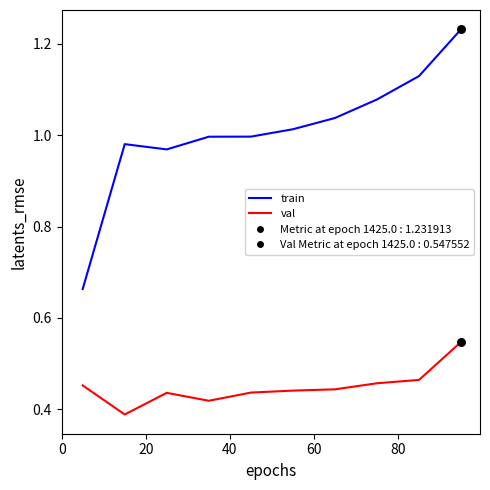

Which series has the largest total across all categories?

train